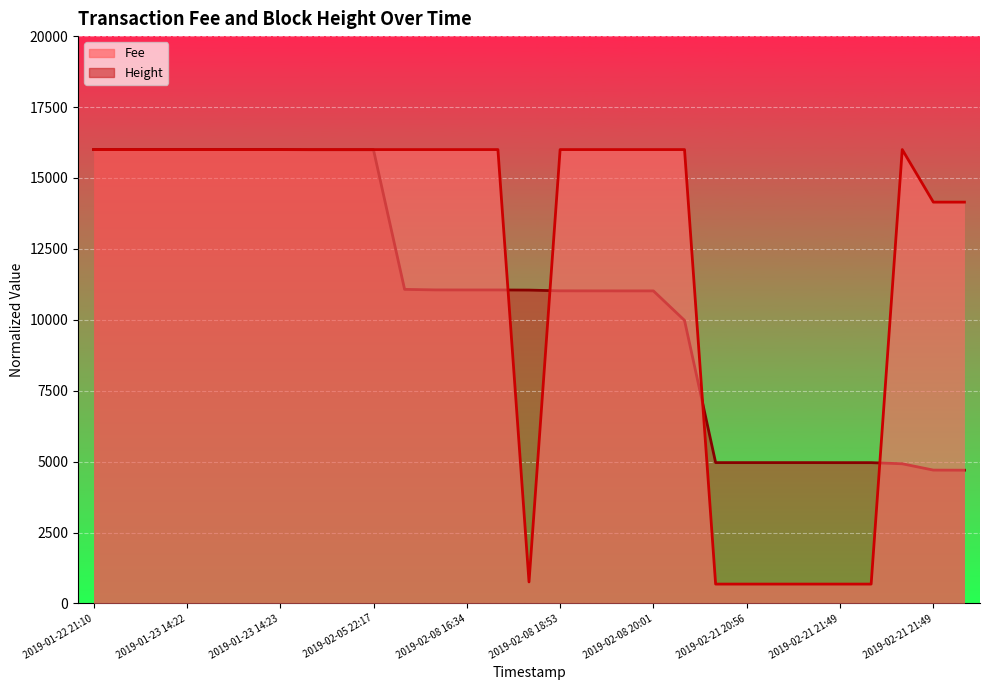

After their last crossing, which series has the higher values: Height or Fee?

Fee